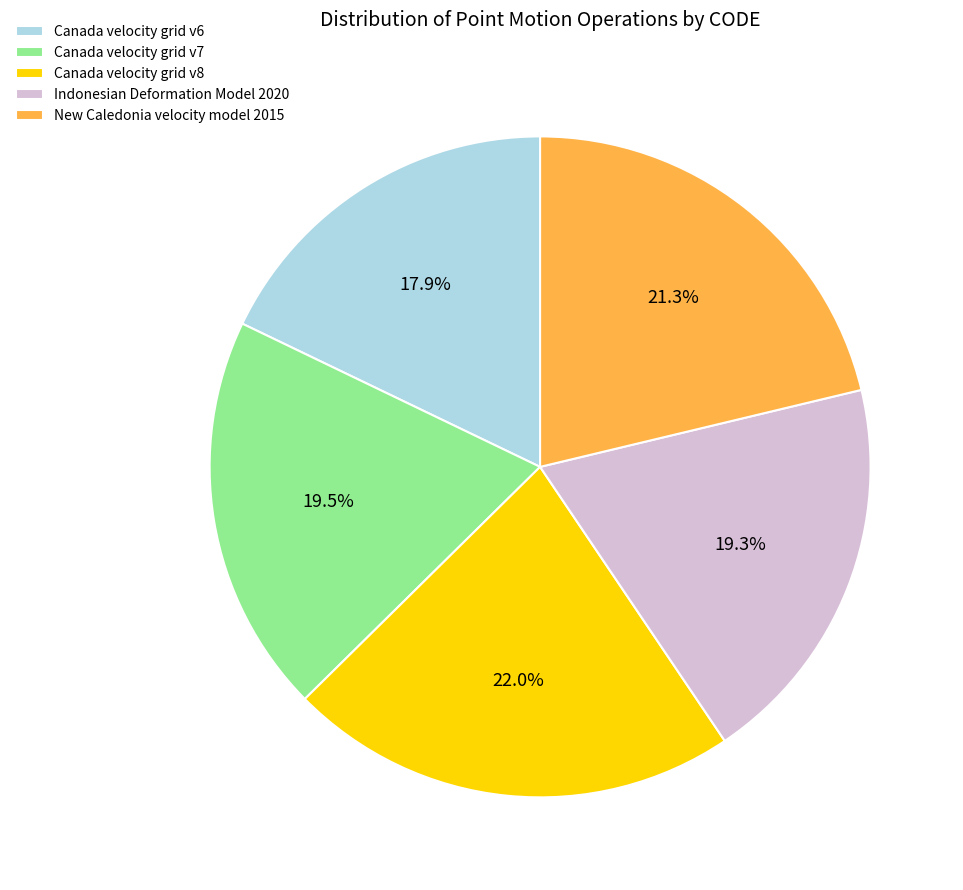

What is the smallest slice in the pie chart?

Canada velocity grid v6